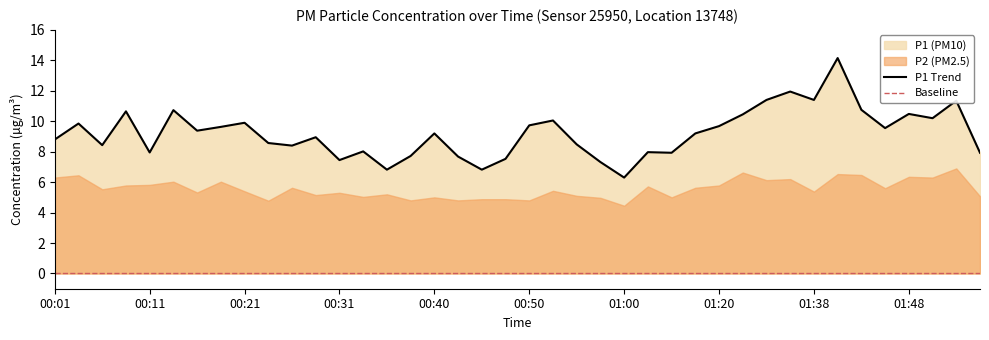

At which label does the data first exceed 9?

00:03